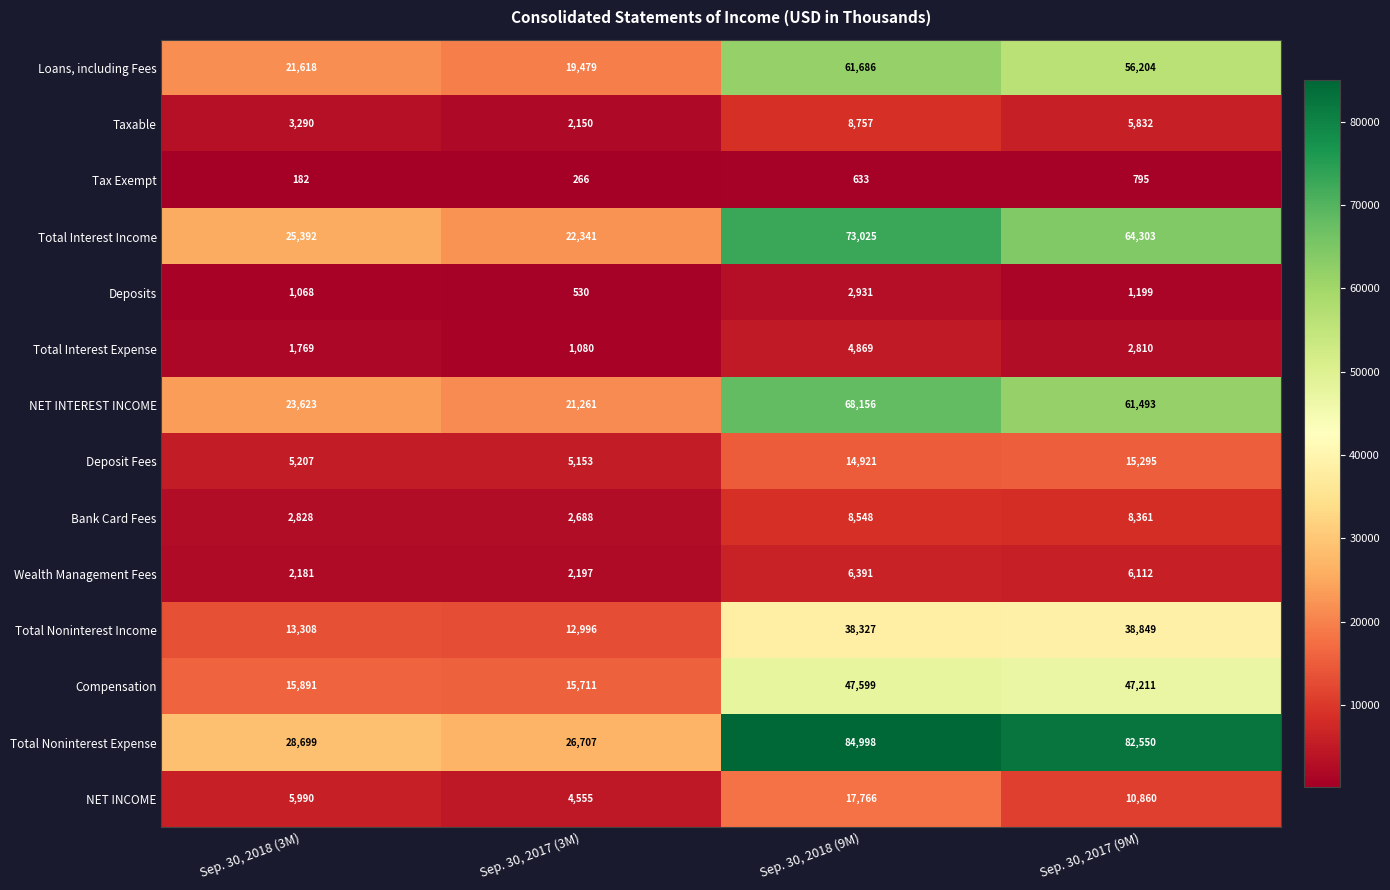

At how many categories does at least one series exceed 39082?

2